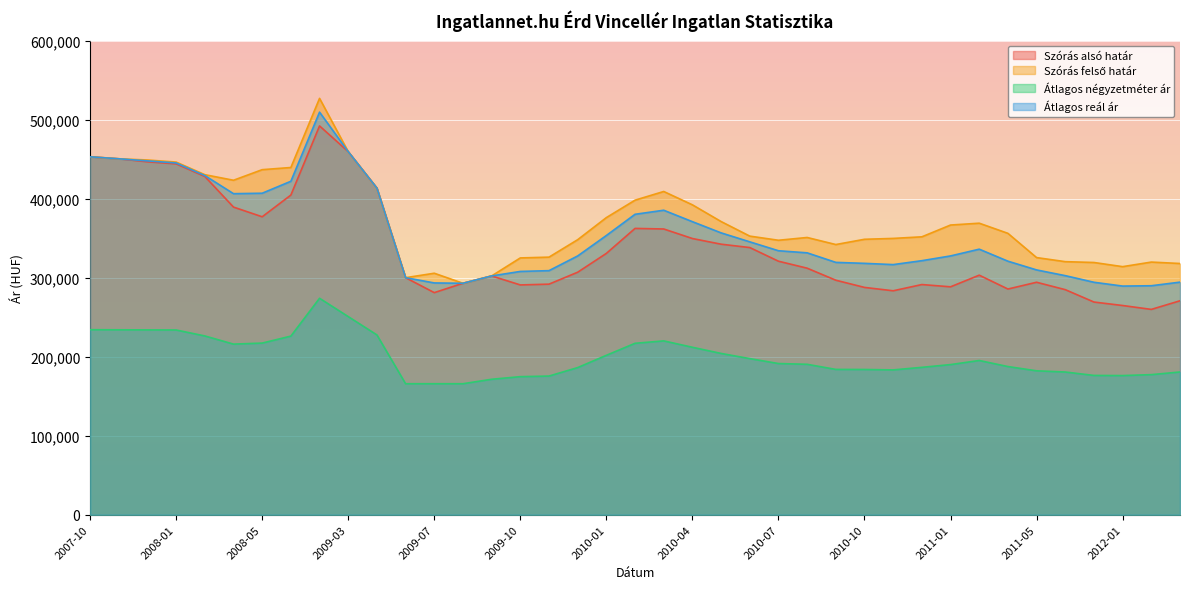

At which category does the chart reach its minimum across all series?

2009-06